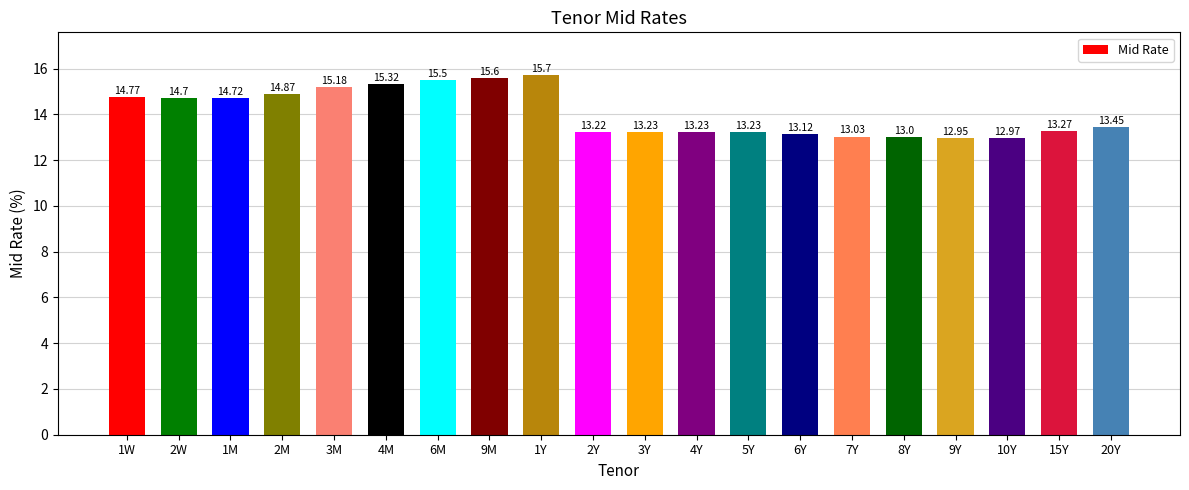

What is the difference between the second highest and second lowest values?

2.6